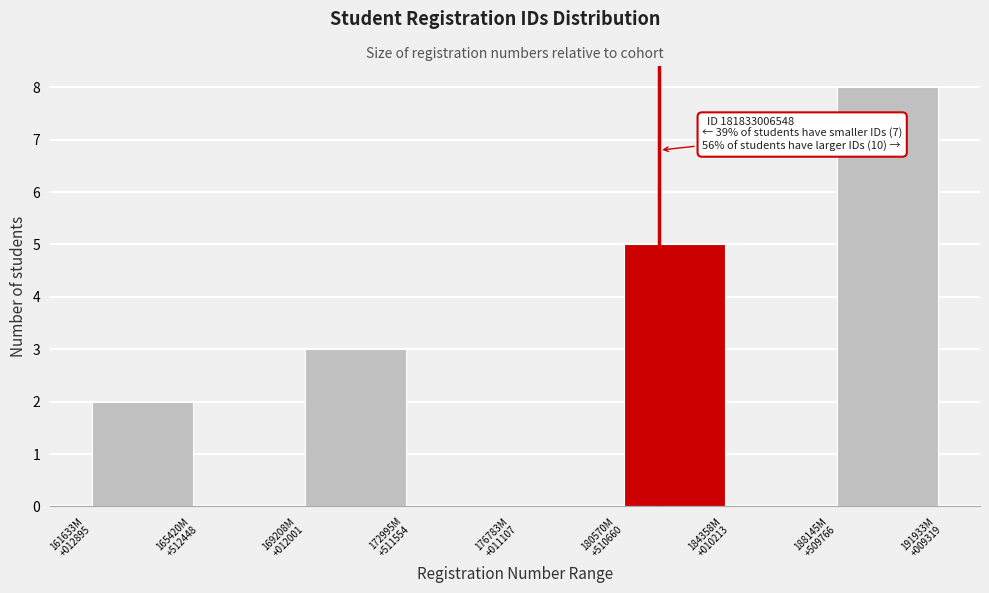

What is the greatest value displayed?

8